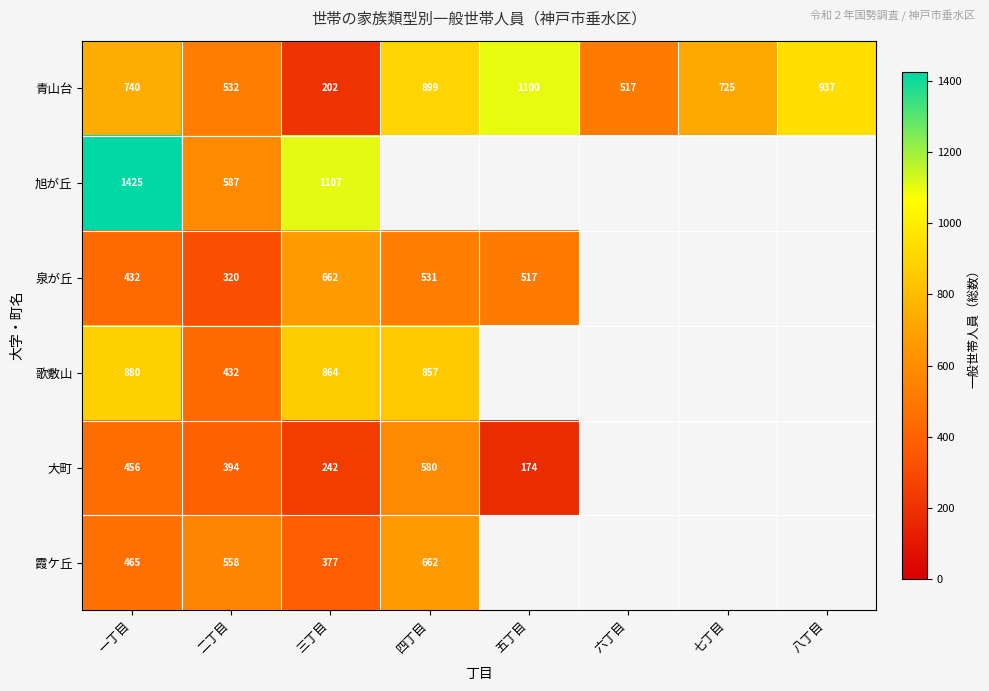

Is the value of 歌敷山 at 二丁目 greater than the value of 大町 at 三丁目?

Yes